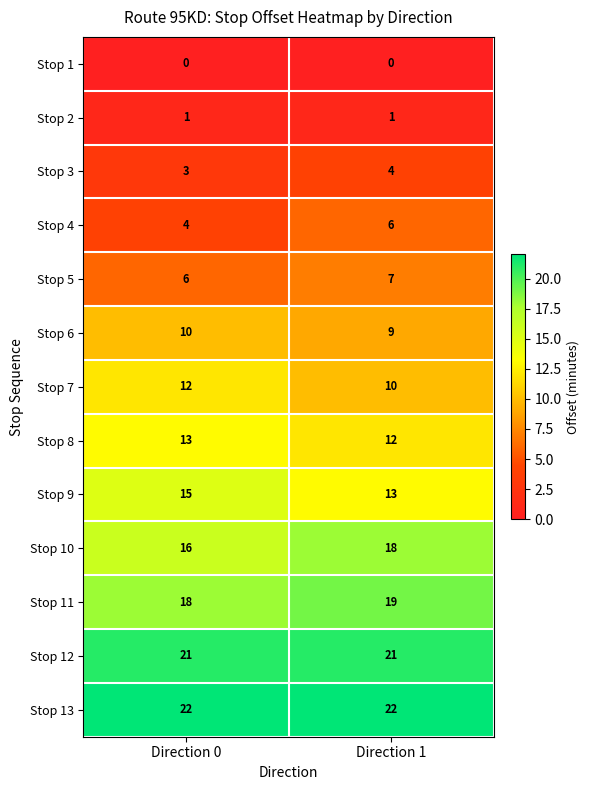

Which series has the largest total across all categories?

Stop 13